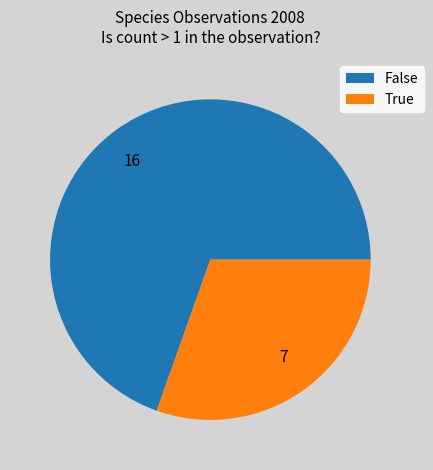

Is it true that 16 is 62% of the pie?

False